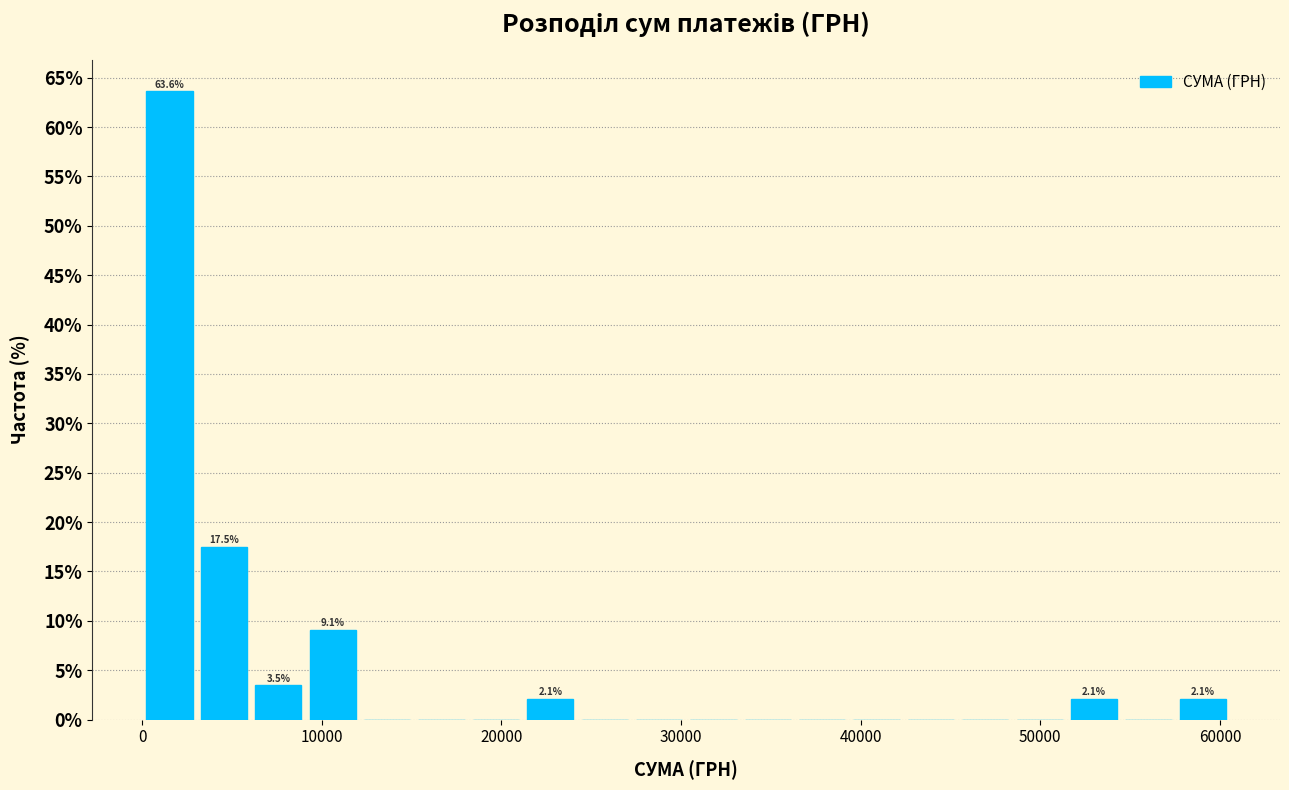

Read against the x-axis, roughly where is the centre of the tallest bar?

2000